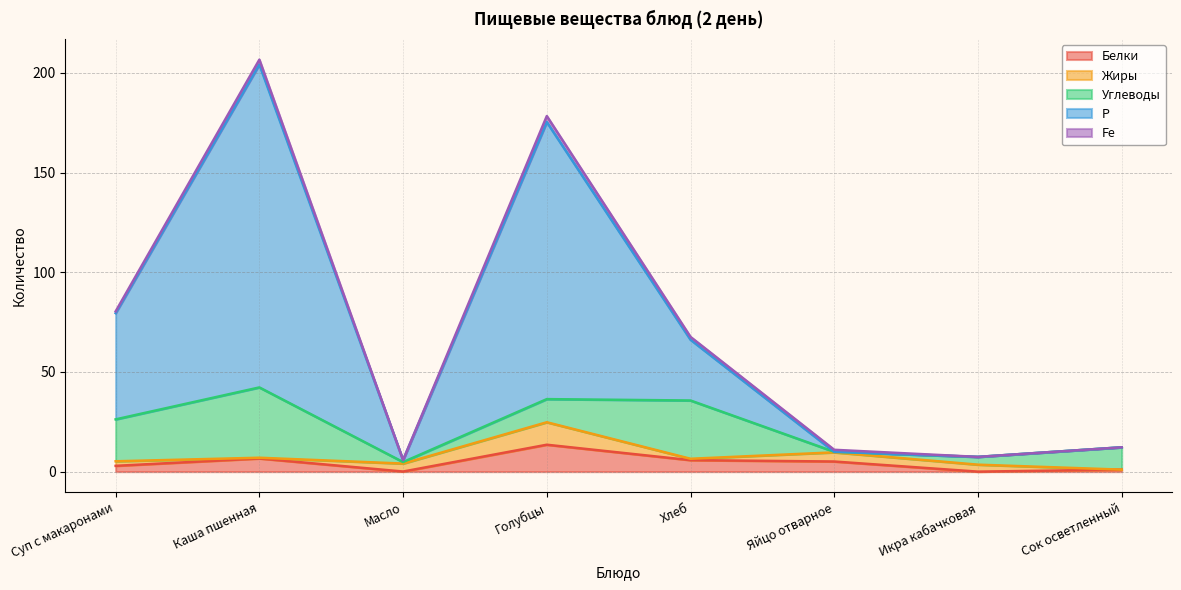

Reading right to left, list all the values displayed in this chart.

Белки: 1.0	0.0	5.1	5.8	13.5	0.1	6.6	2.9
Жиры: 0.0	3.5	4.6	0.7	11.3	4.0	0.4	2.3
Углеводы: 11.2	3.9	0.3	29.2	11.6	0.8	35.3	21.0
Р: 0.0	0.0	0.0	30.5	139.0	1.0	162.0	53.3
Fe: 0.0	0.0	1.0	1.4	3.0	0.0	2.4	0.9